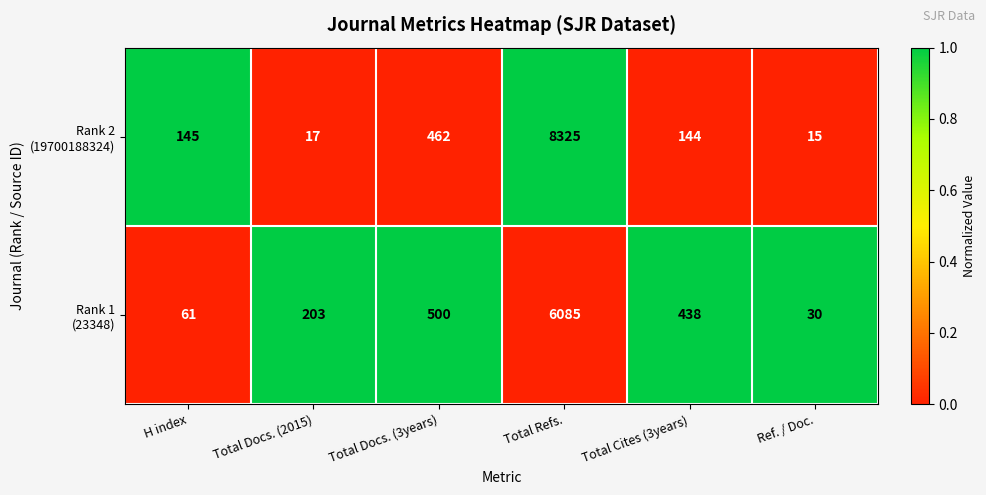

What is the maximum value shown in the chart?

8325